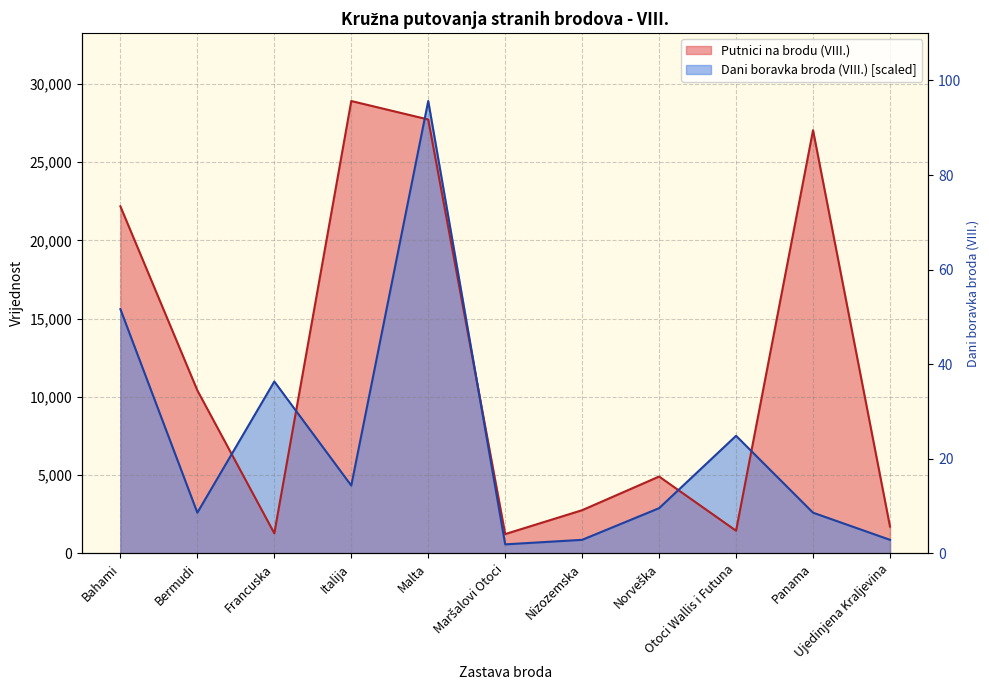

What is the highest value of the Dani boravka broda (VIII.) series?

28909.0